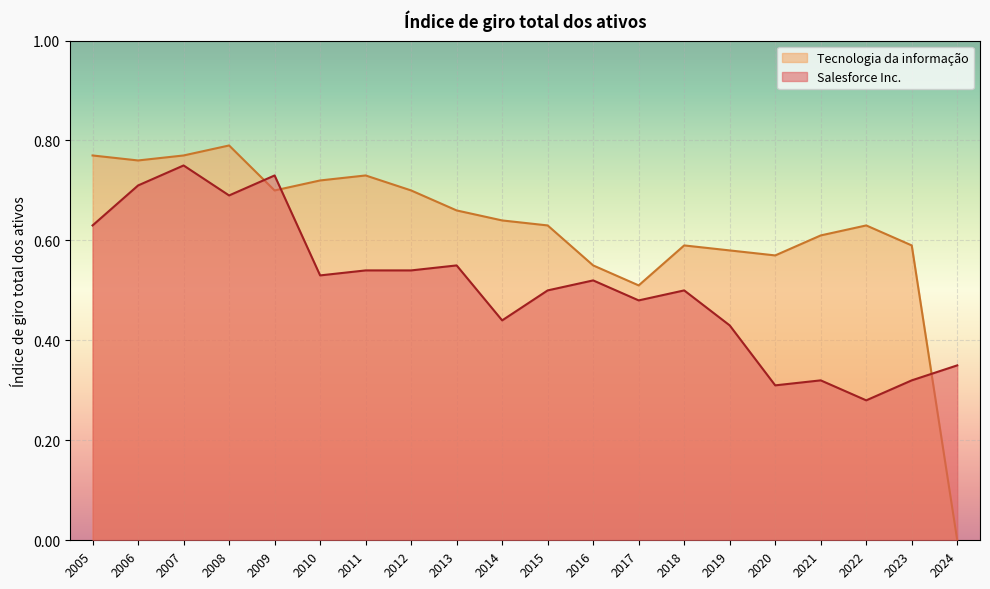

Rank the categories by Salesforce Inc. value from highest to lowest.

2007, 2009, 2006, 2008, 2005, 2013, 2012, 2011, 2010, 2016, 2018, 2015, 2017, 2014, 2019, 2024, 2023, 2021, 2020, 2022